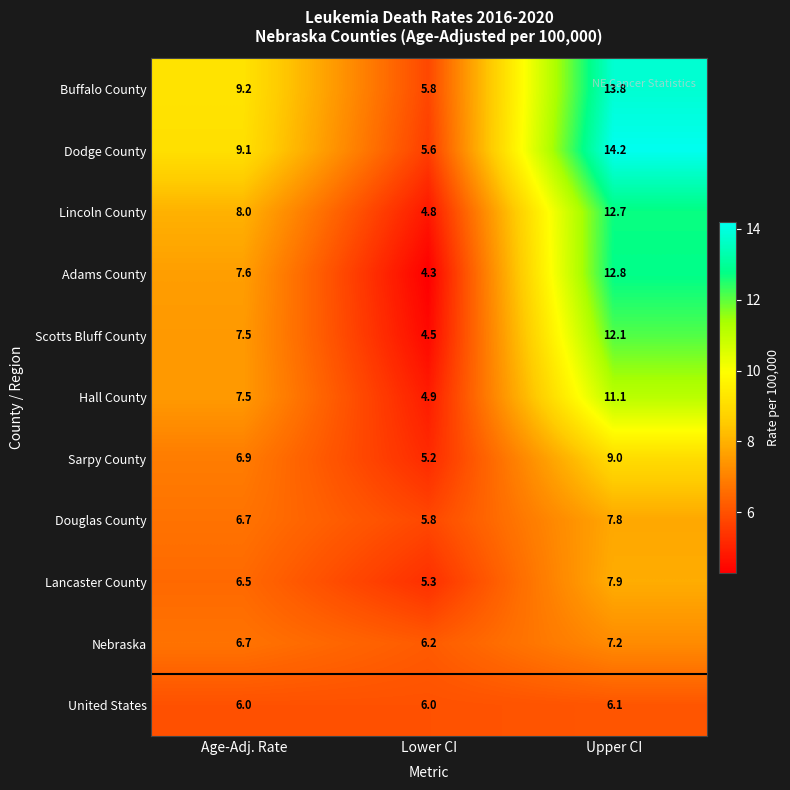

What is the total value across all series at Upper CI?

114.7